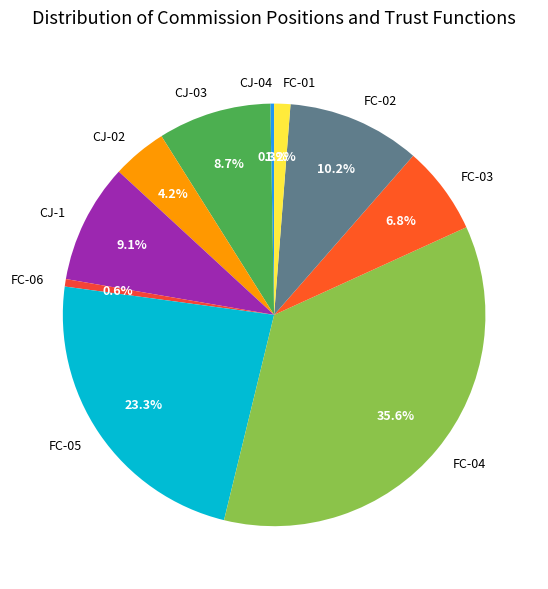

Is it true that CJ-1 is 9% of the pie?

True